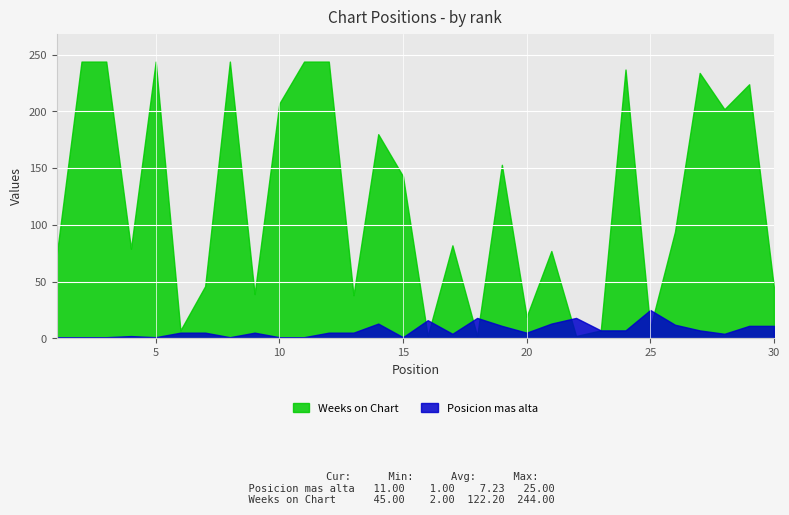

How many data points does each series have?

30